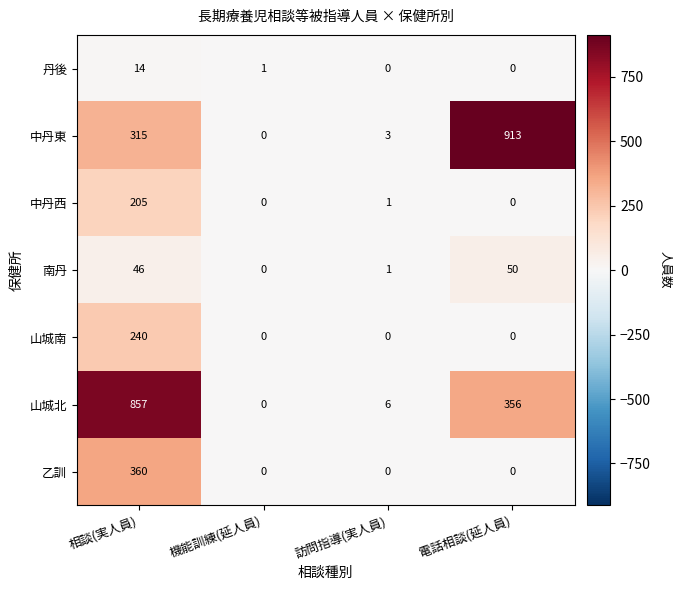

Where does the 中丹西 series first go above 1?

相談(実人員)